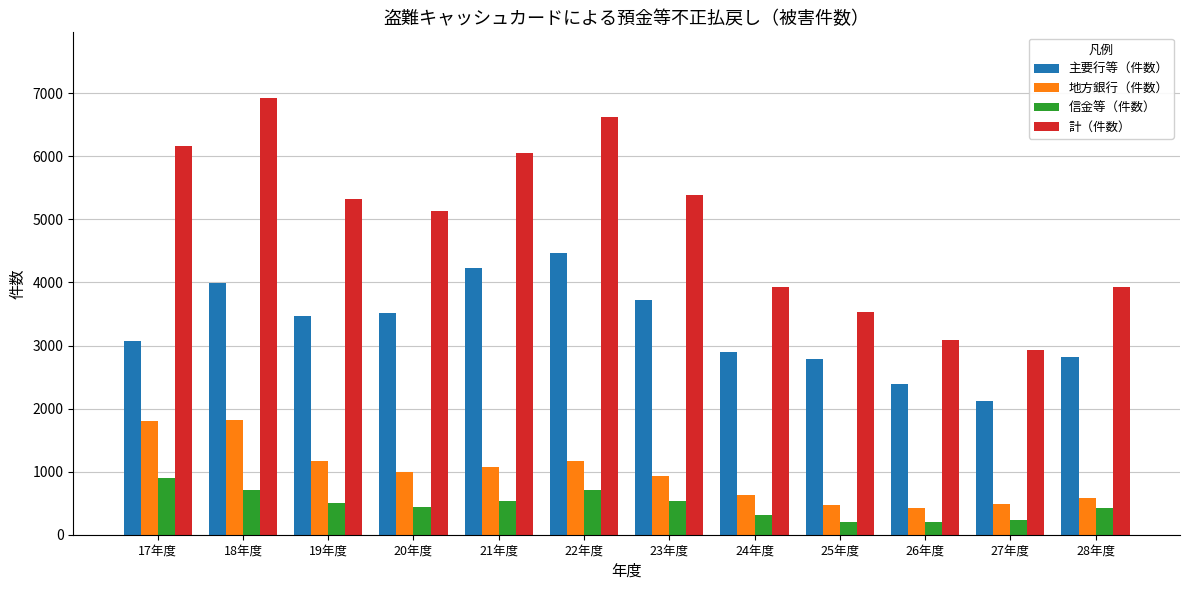

What is the difference between the maximum and minimum values in the 計（件数） series?

3991